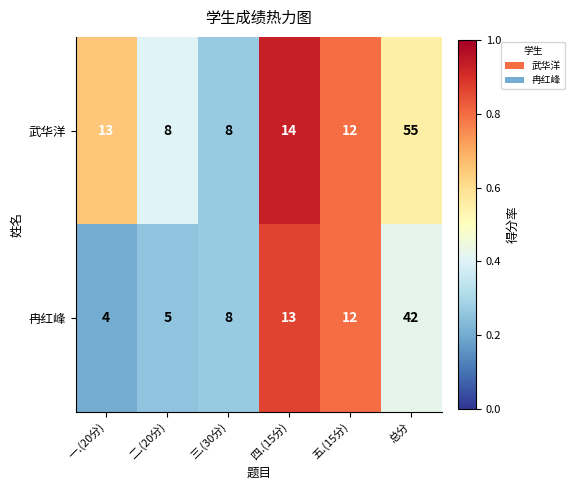

What is the sum of the 武华洋 values at 总分 and 四.(15分)?

69